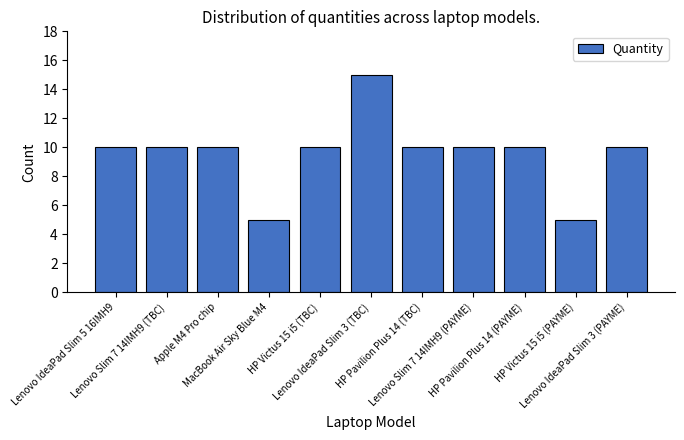

What is the sum of the values at HP Pavilion Plus 14 (TBC) and HP Victus 15 i5 (PAYME)?

15